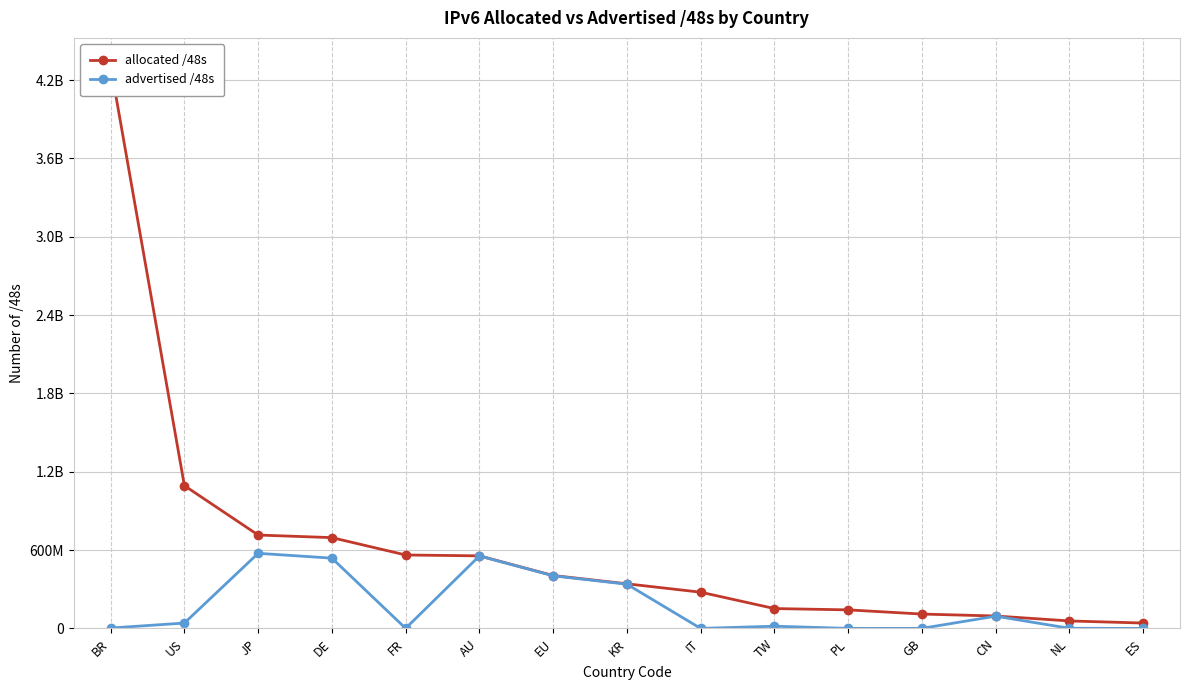

What is the label of the 14th point from the right?

US